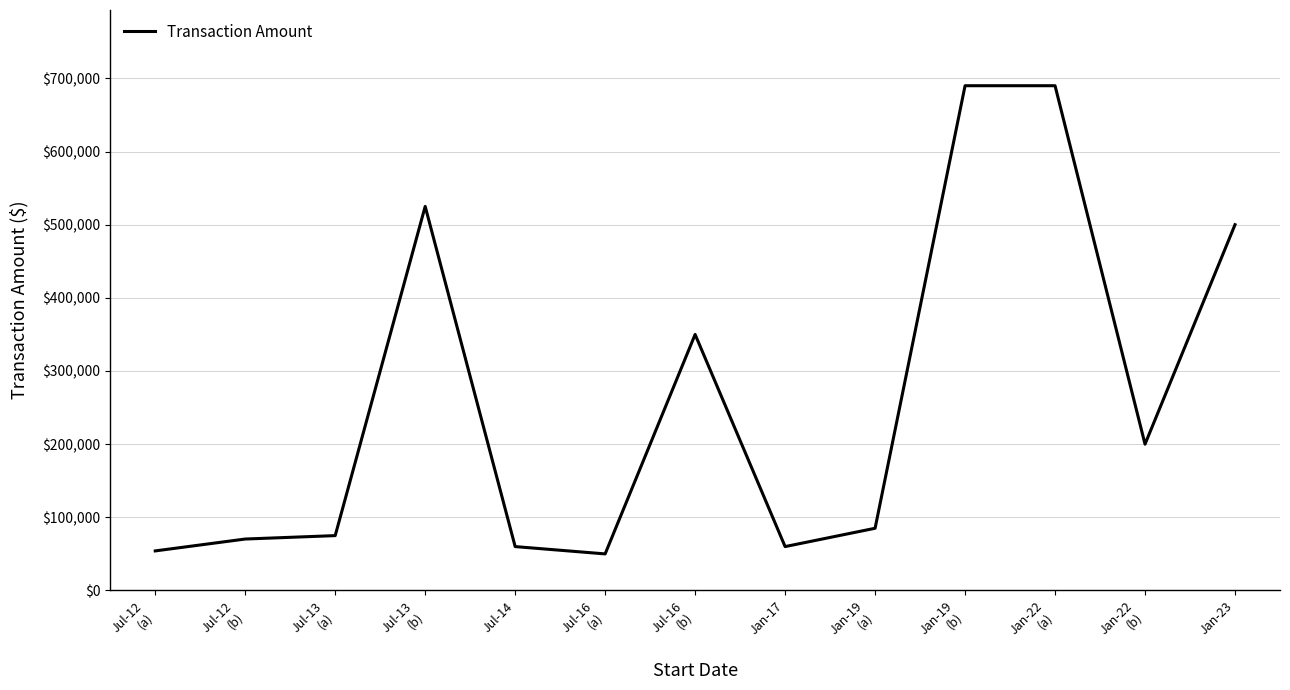

Where does the data first go above 85050?

Jul-13
(b)